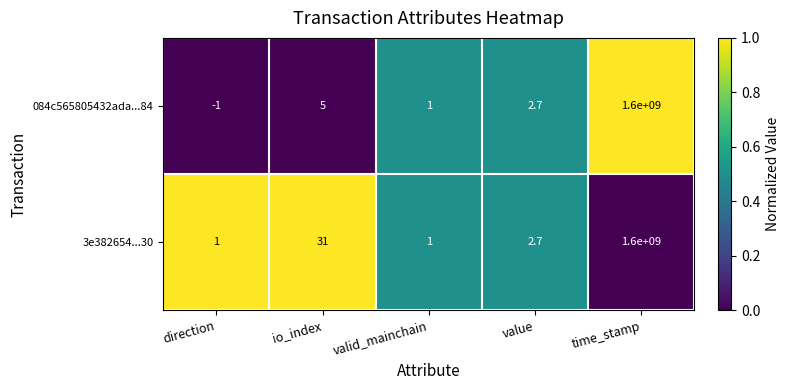

True or false: 084c565805432ada...84 has a value of 1.9 at io_index.

False